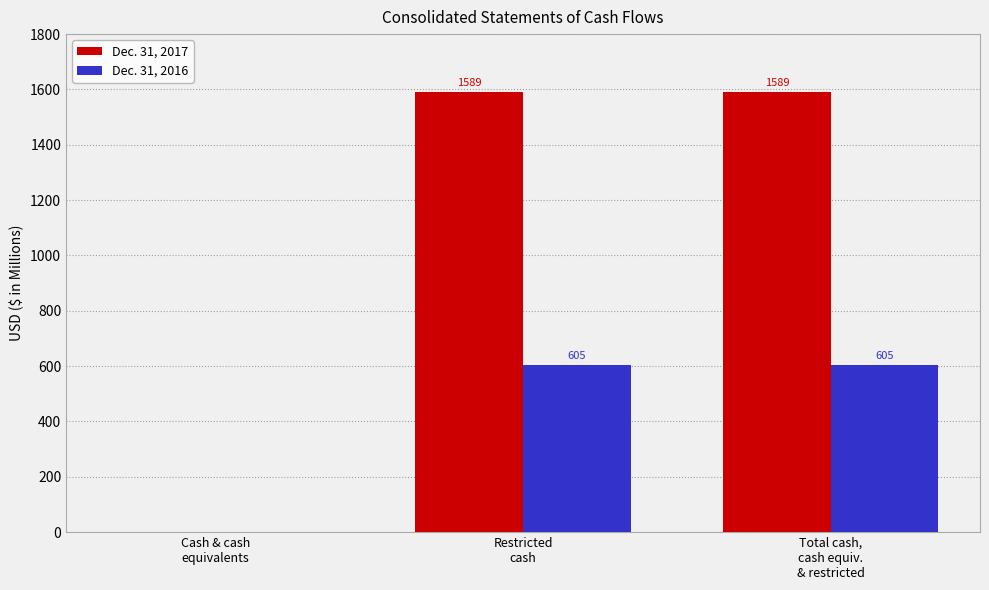

Reading right to left, list all the values displayed in this chart.

Dec. 31, 2017: Total cash,
cash equiv.
& restricted=1589	Restricted
cash=1589	Cash & cash
equivalents=0
Dec. 31, 2016: Total cash,
cash equiv.
& restricted=605	Restricted
cash=605	Cash & cash
equivalents=0